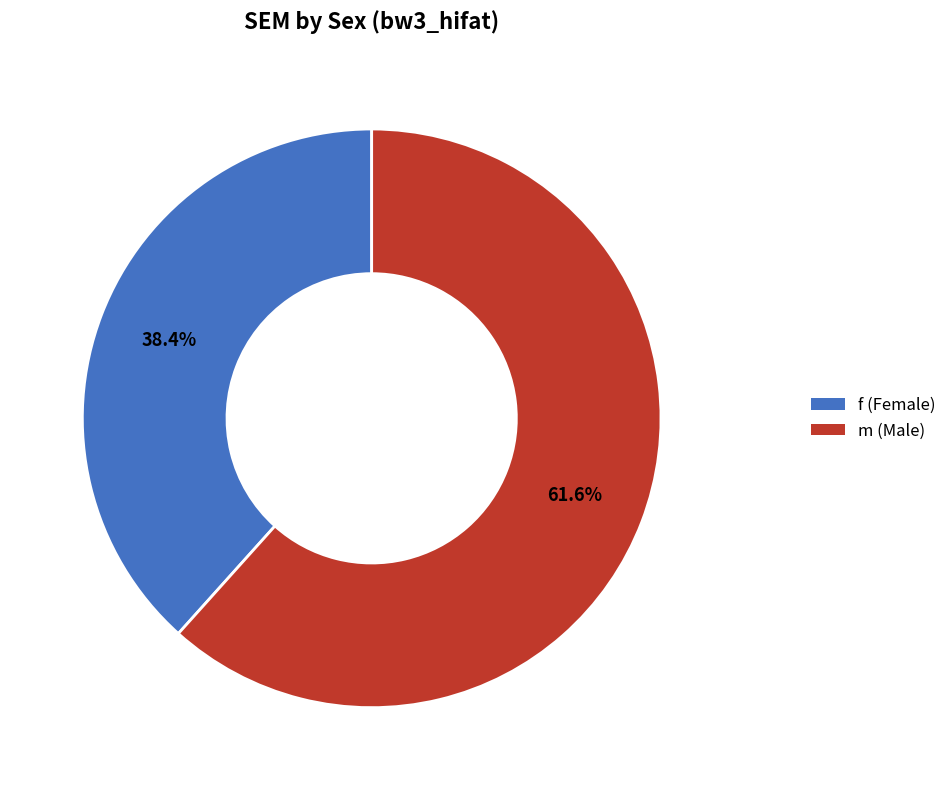

Approximately how many times larger is the value at f compared to m?

0.6